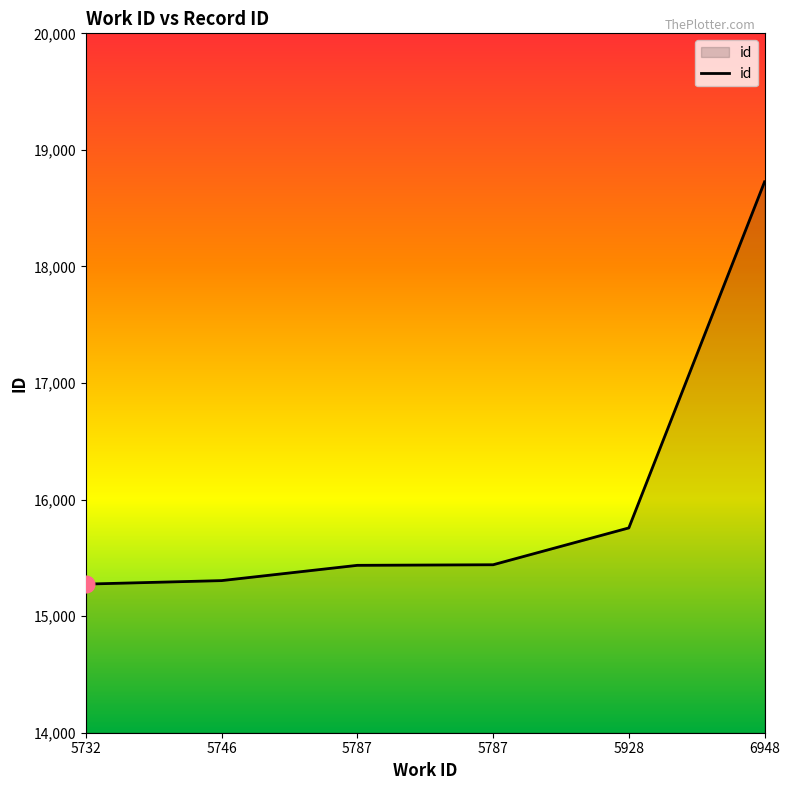

Reading right to left, extract all data points from this chart.

6948=18726	5928=15757	5787=15441	5787=15436	5746=15305	5732=15275